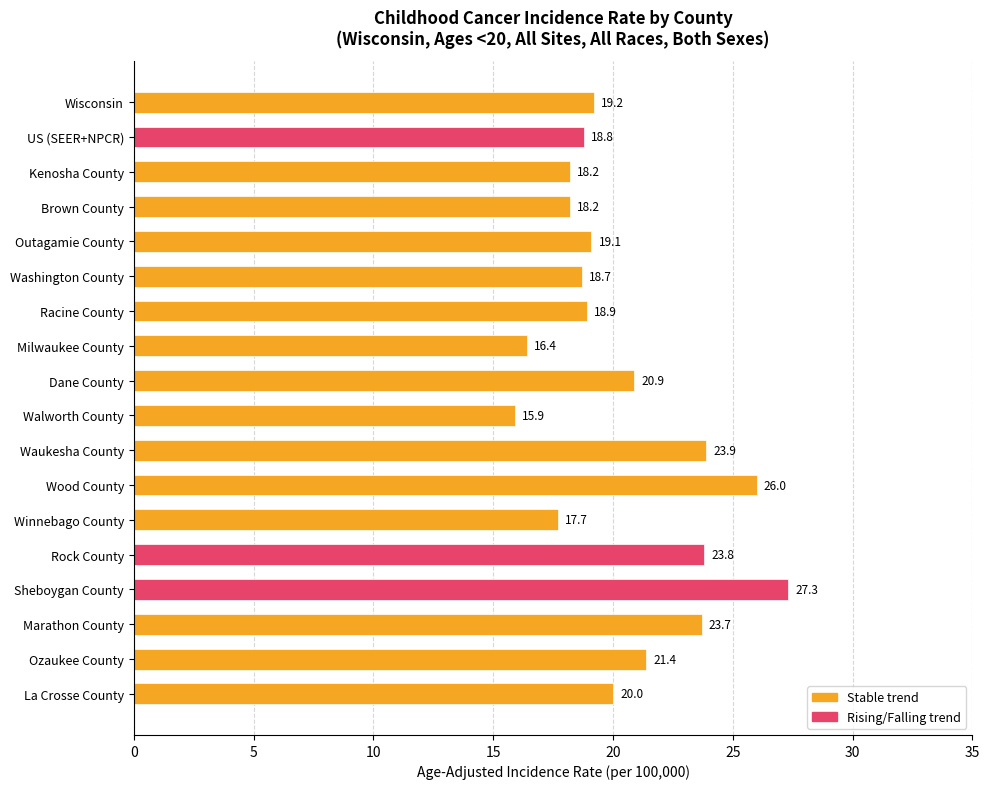

What is the sum of all values?

368.1